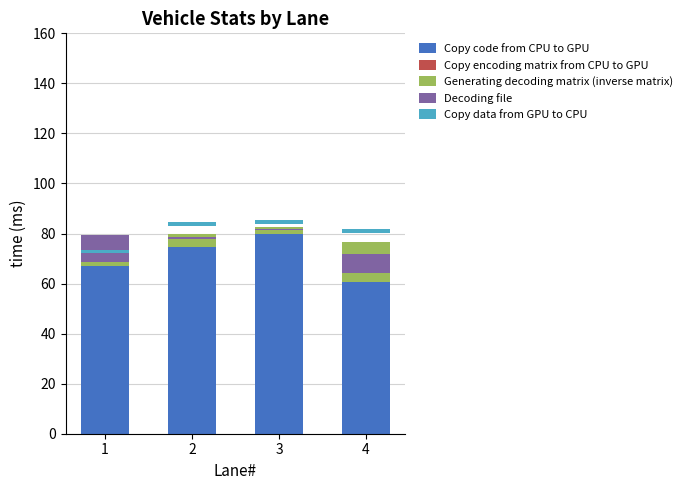

Between 1 and 3, which is larger?

3